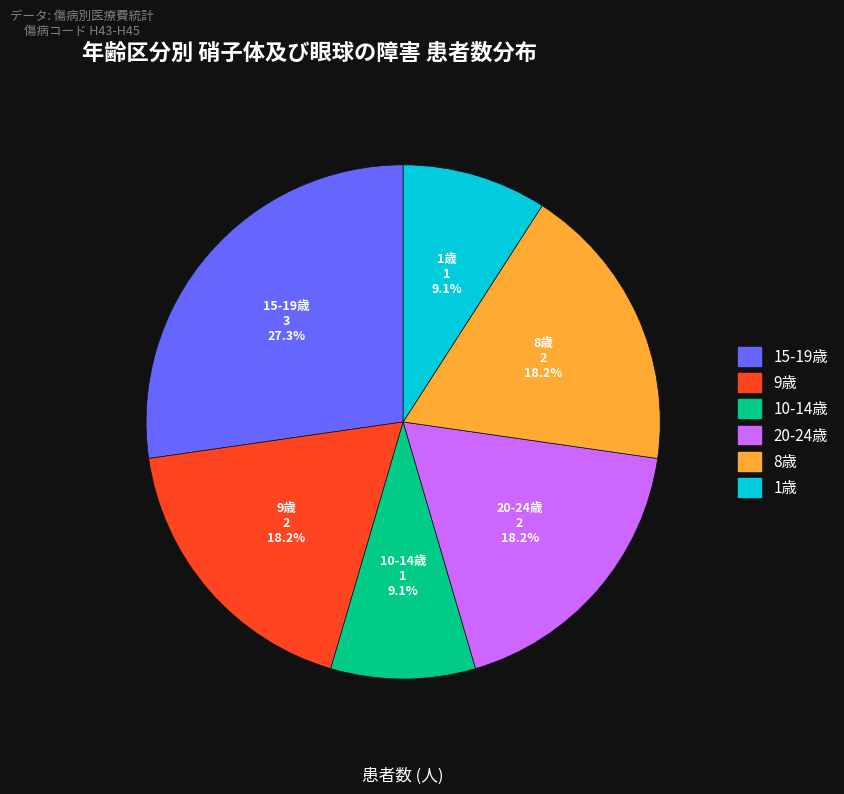

Is there a majority slice in this chart?

No